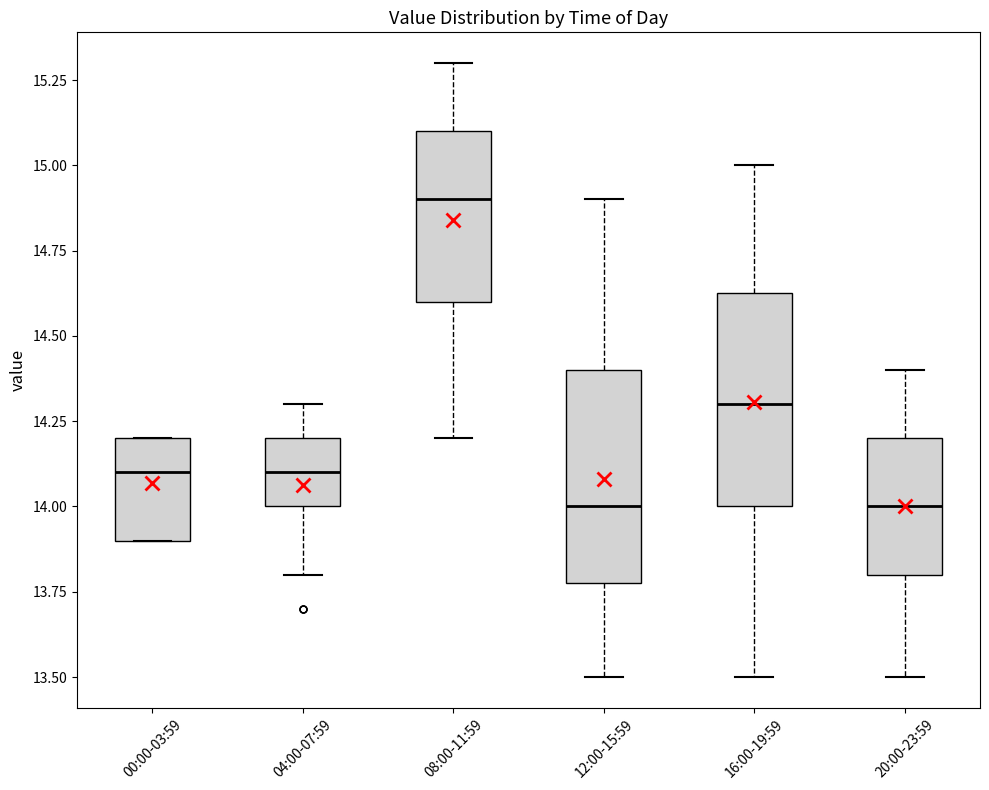

Reading left to right, read every box against the y-axis: the position of its median line, the range the box covers, and the ends of its whiskers. The values are not printed on the chart, so give them approximately, as read against the axis.

00:00-03:59: median 14.10, box 13.90 to 14.20, whiskers 13.90 to 14.20
04:00-07:59: median 14.10, box 14.00 to 14.20, whiskers 13.80 to 14.30
08:00-11:59: median 14.90, box 14.60 to 15.10, whiskers 14.20 to 15.30
12:00-15:59: median 14.00, box 13.80 to 14.40, whiskers 13.50 to 14.90
16:00-19:59: median 14.30, box 14.00 to 14.65, whiskers 13.50 to 15.00
20:00-23:59: median 14.00, box 13.80 to 14.20, whiskers 13.50 to 14.40